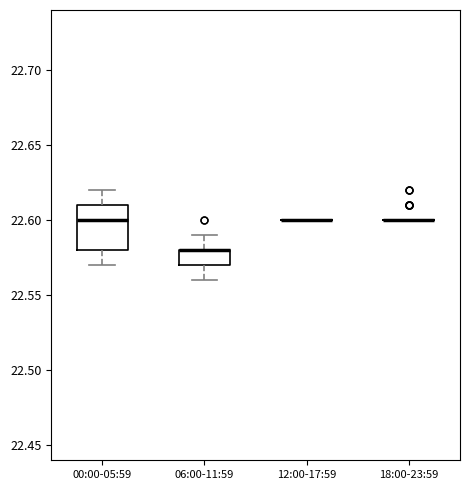

Reading left to right, read every box against the y-axis: the position of its median line, the range the box covers, and the ends of its whiskers. The values are not printed on the chart, so give them approximately, as read against the axis.

00:00-05:59: median 22.60, box 22.58 to 22.61, whiskers 22.57 to 22.62
06:00-11:59: median 22.58 (drawn on the box's upper edge), box 22.57 to 22.58, whiskers 22.56 to 22.59
12:00-17:59: box collapsed to a line at 22.60, whiskers 22.60 to 22.60
18:00-23:59: box collapsed to a line at 22.60, whiskers 22.60 to 22.60